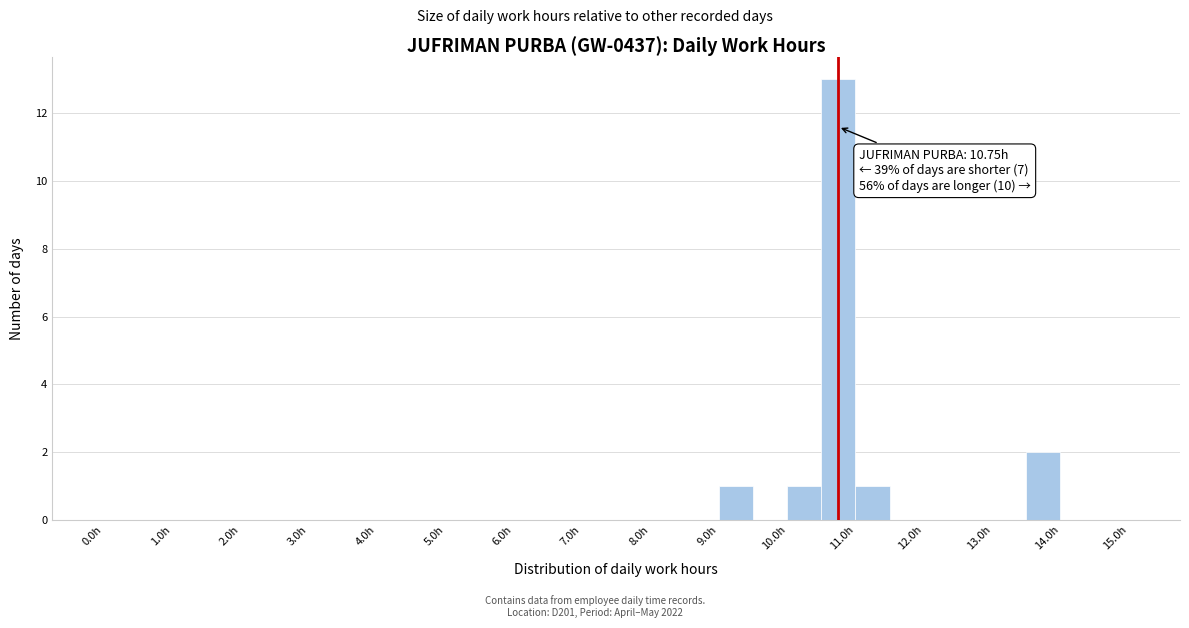

Which range on the x-axis has the tallest bar?

10.5 to 11.0